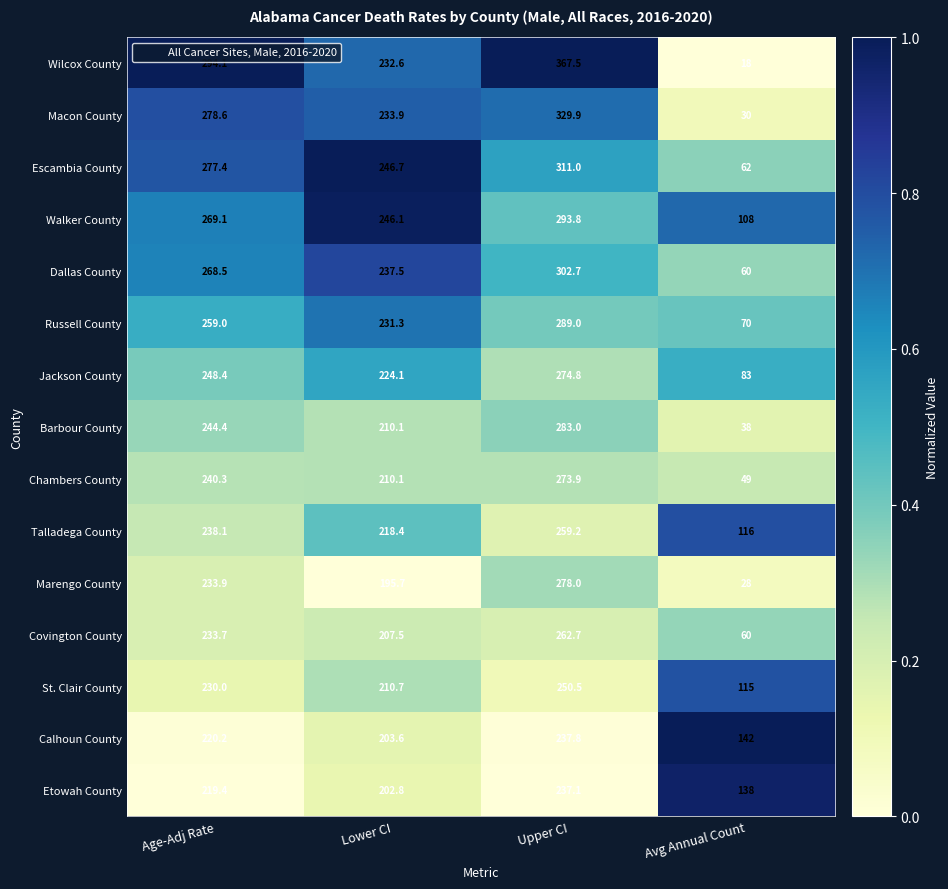

What is the total value across all series at Upper CI?

4250.9